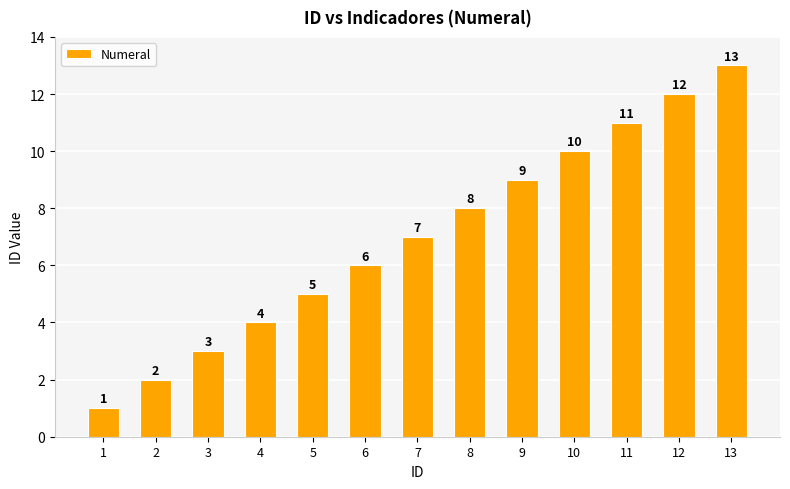

How many bars are there in total?

13